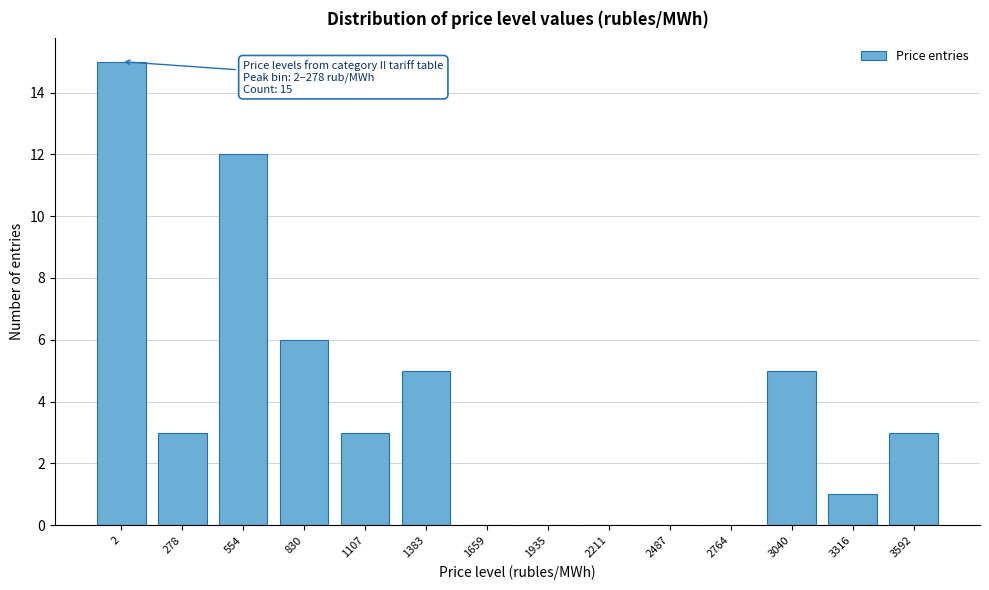

Reading left to right, extract all data points from this chart.

2=15	278=3	554=12	830=6	1107=3	1383=5	1659=0	1935=0	2211=0	2487=0	2764=0	3040=5	3316=1	3592=3